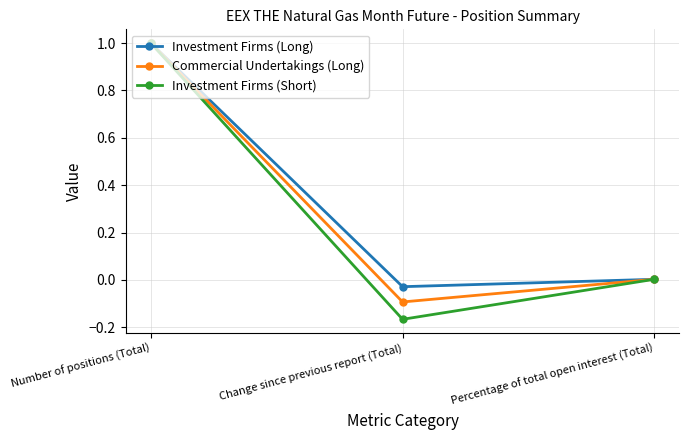

Which label corresponds to the smallest value in the chart?

Change since previous report (Total)